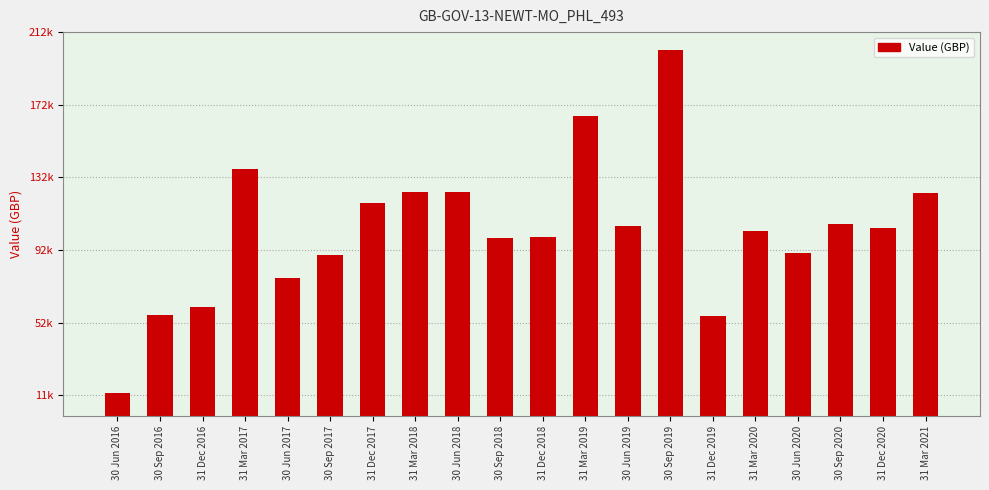

What is the label of the 9th bar from the left?

30 Jun 2018